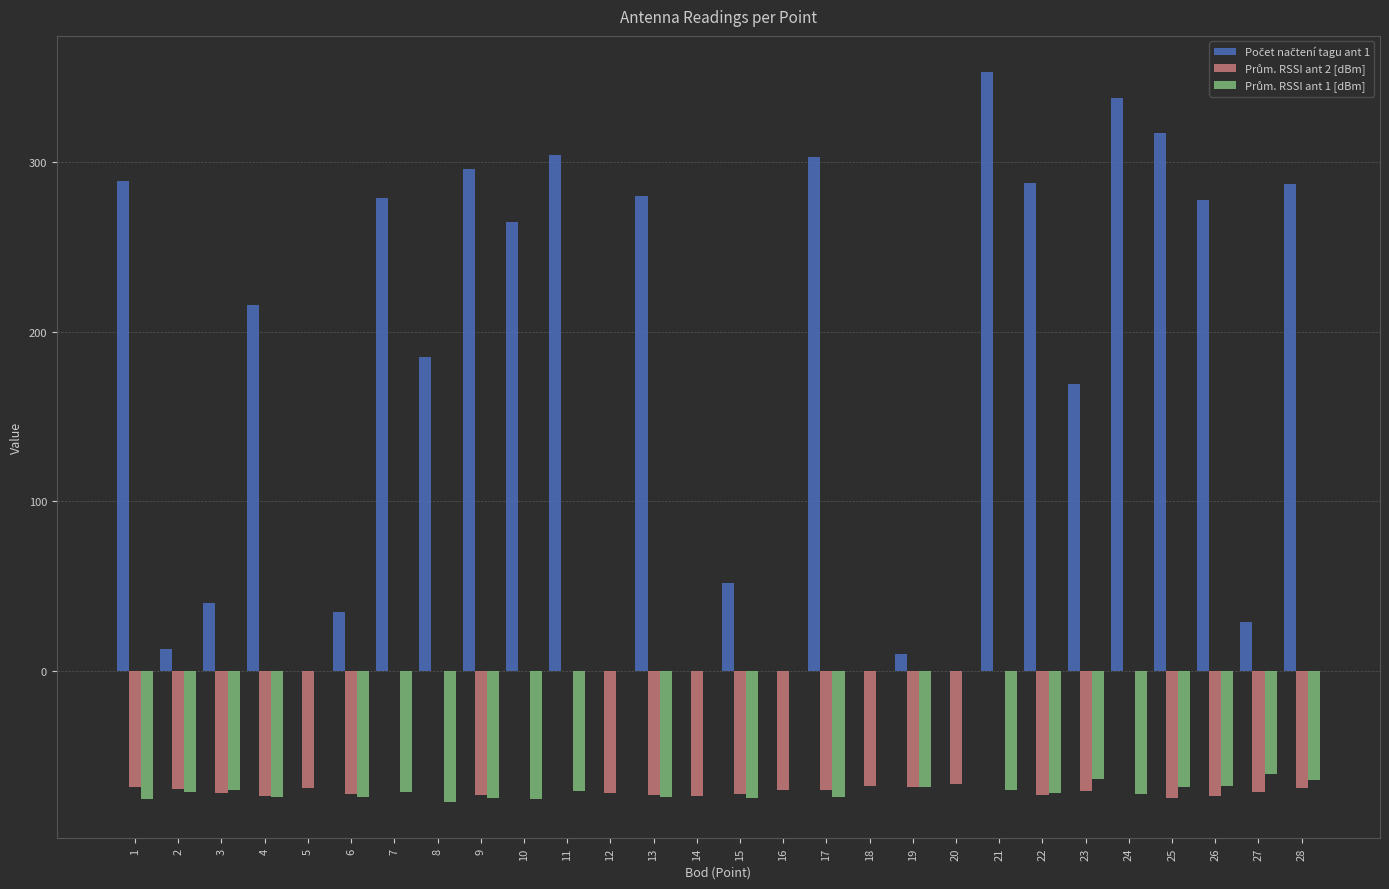

What is the total value across all series at 27?

-103.1